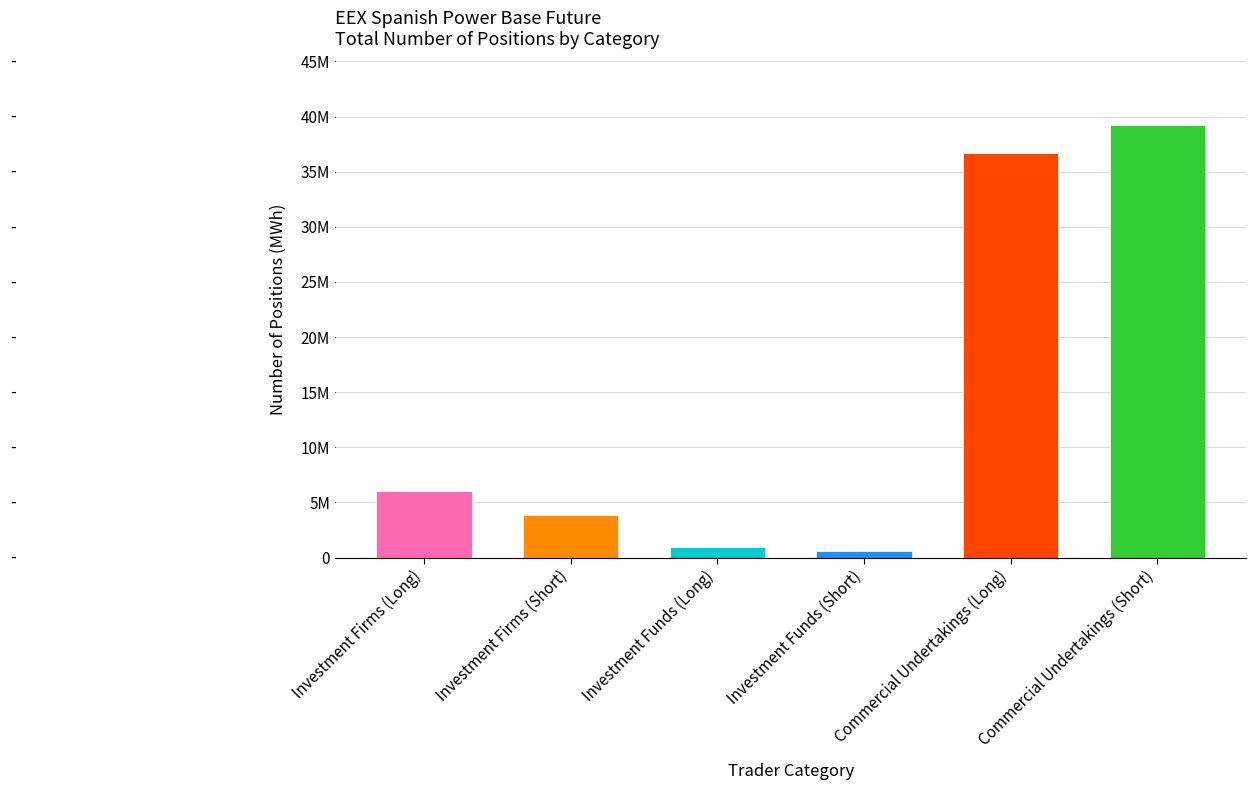

Which label corresponds to the largest value in the chart?

Commercial Undertakings (Short)